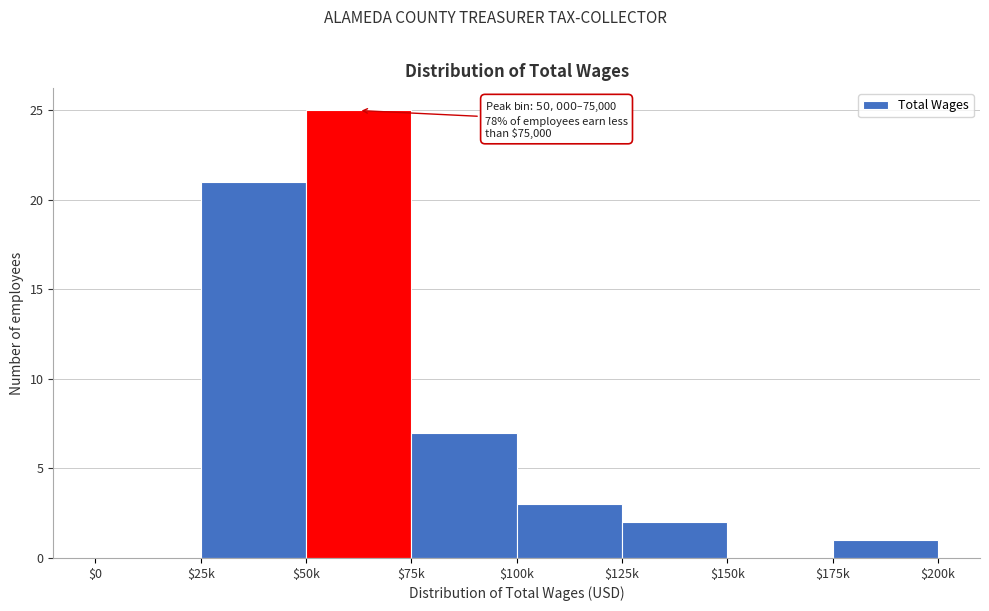

What is the sum of all values?

59